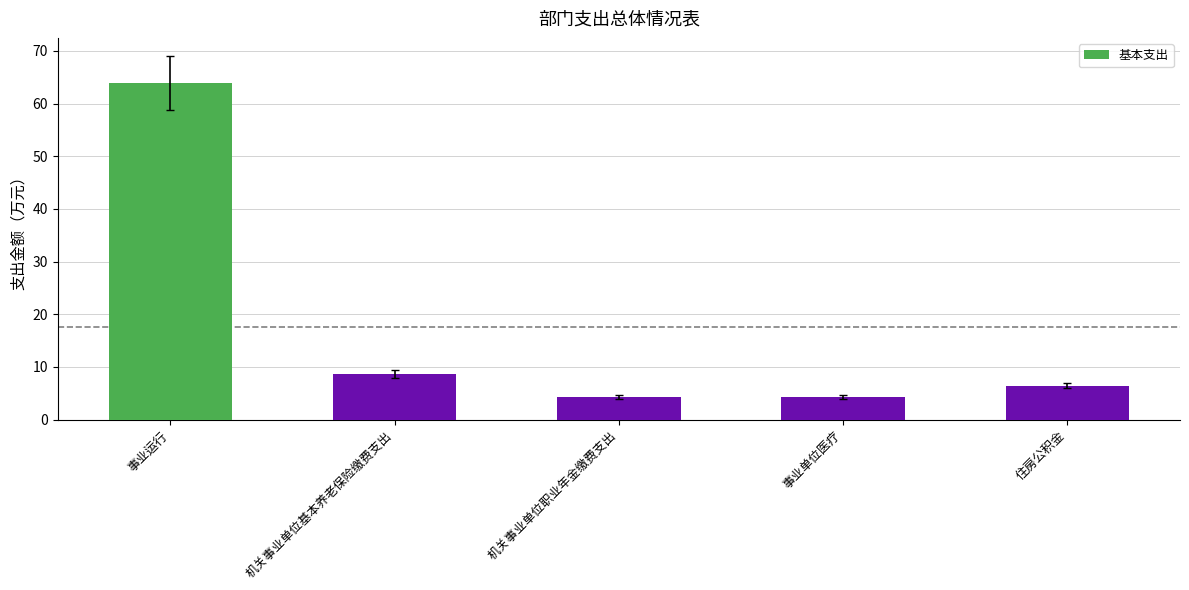

What is the minimum value shown in the chart?

4.3